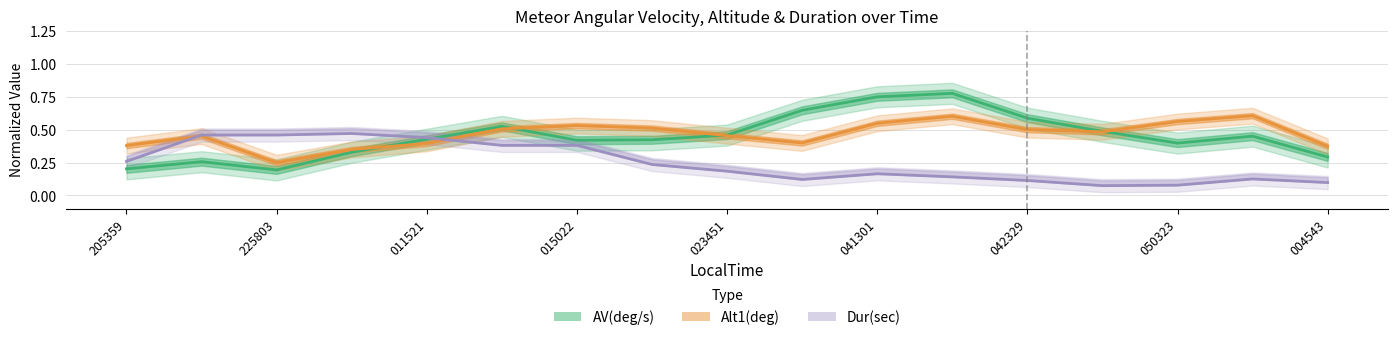

What is the greatest value displayed?

0.8